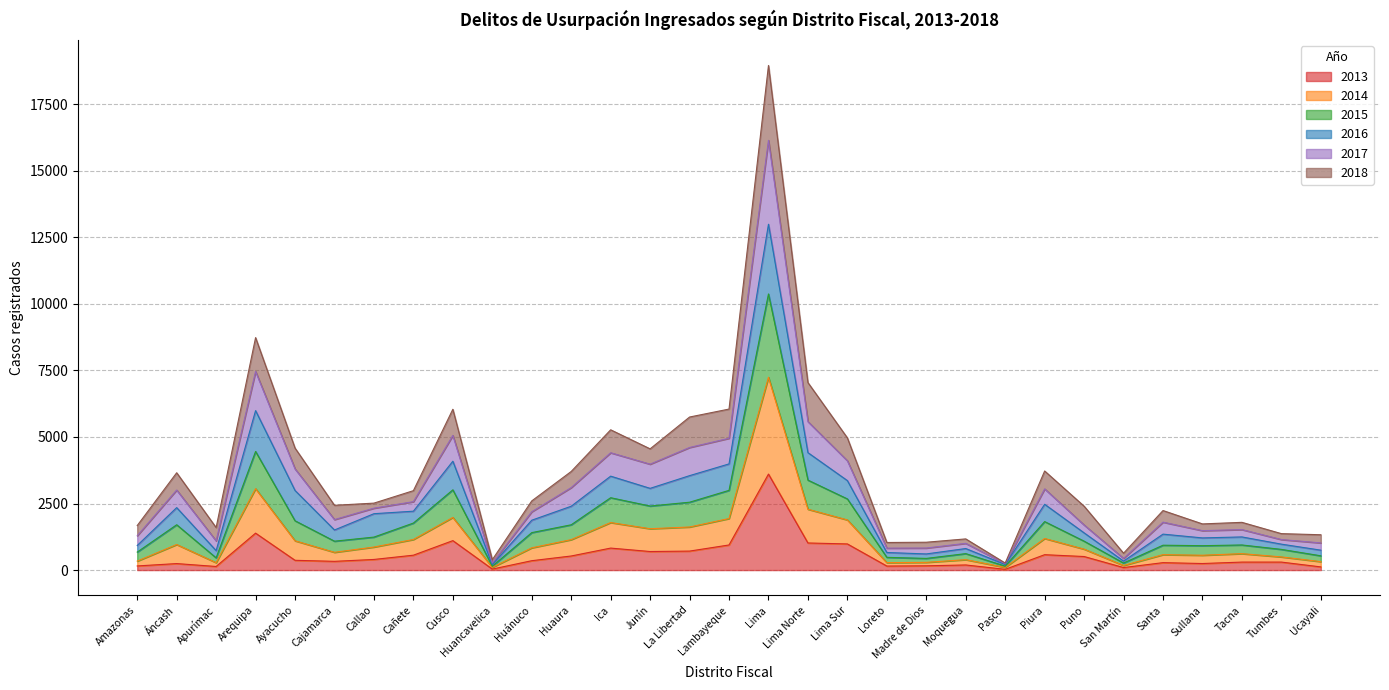

List the labels in order of 2013 value, smallest first.

Pasco, Huancavelica, San Martín, Ucayali, Apurímac, Loreto, Amazonas, Madre de Dios, Moquegua, Áncash, Sullana, Santa, Tacna, Tumbes, Cajamarca, Huánuco, Ayacucho, Callao, Puno, Huaura, Cañete, Piura, Junín, La Libertad, Ica, Lambayeque, Lima Sur, Lima Norte, Cusco, Arequipa, Lima